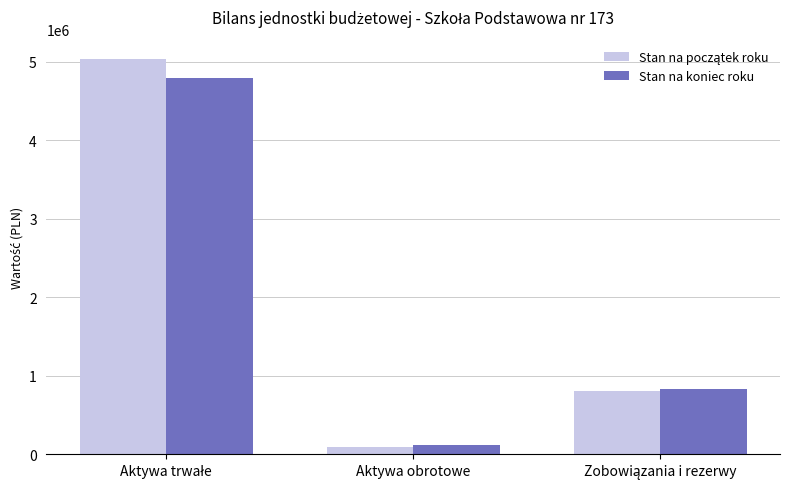

At which label does Stan na koniec roku reach its minimum?

Aktywa obrotowe